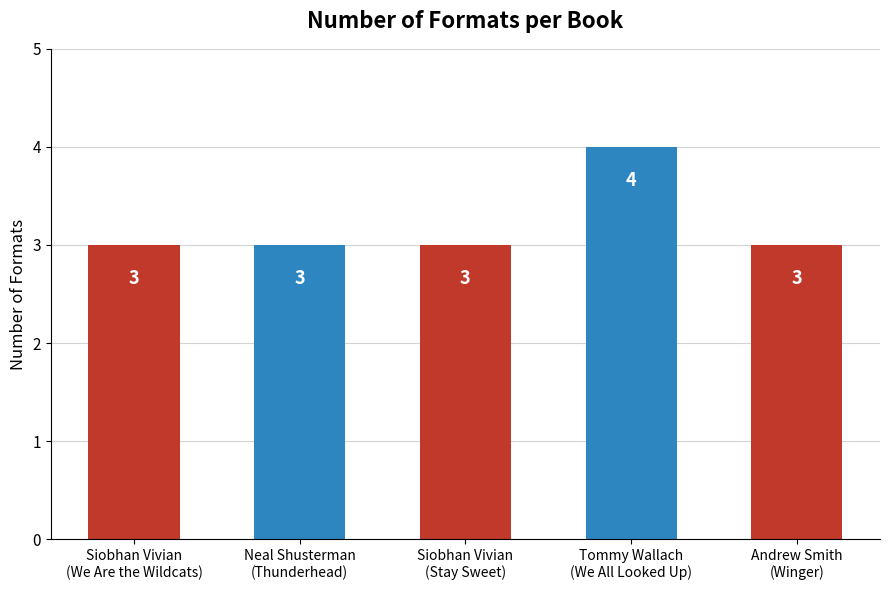

Reading left to right, transcribe all the data shown in this chart.

Siobhan Vivian
(We Are the Wildcats)=3	Neal Shusterman
(Thunderhead)=3	Siobhan Vivian
(Stay Sweet)=3	Tommy Wallach
(We All Looked Up)=4	Andrew Smith
(Winger)=3